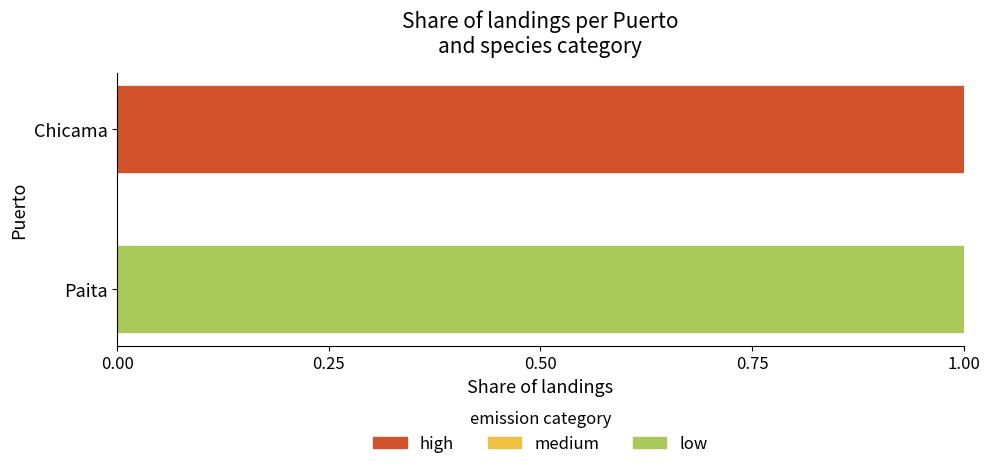

Which category has the highest value in the high series?

Chicama